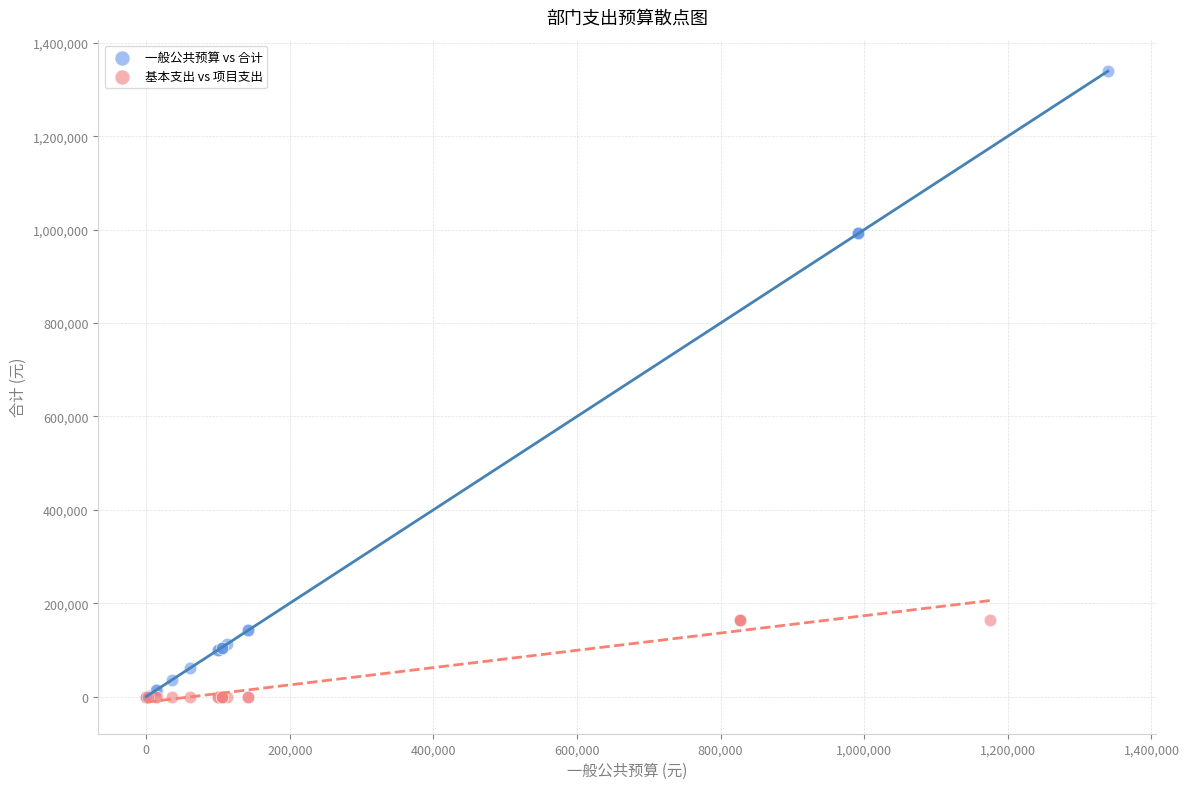

Which series reaches the maximum Y coordinate?

一般公共预算 vs 合计